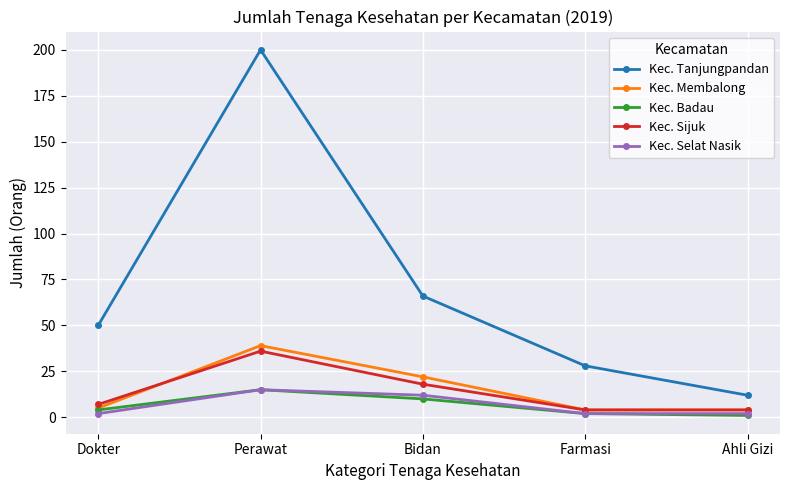

Does the chart display data point markers on the line(s)?

Yes